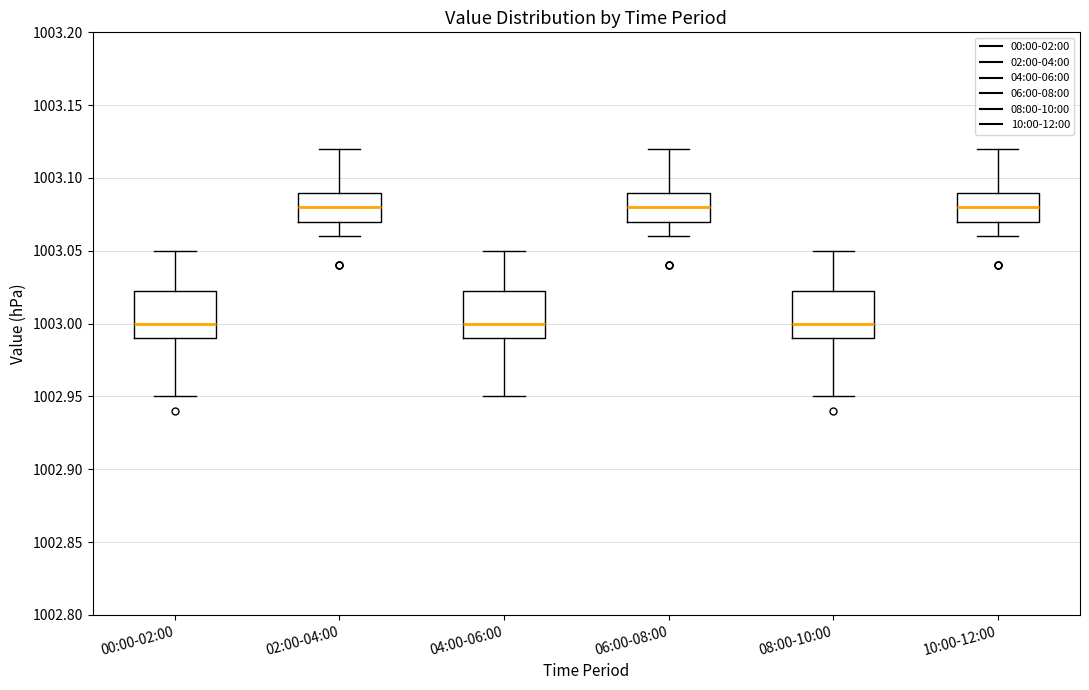

Reading left to right, transcribe this box plot: for each box, give where its median line is, the range the box spans, and where its two whiskers end, as read against the y-axis. The values are not printed on the chart, so give them approximately, as read against the axis.

00:00-02:00: median 1003.000, box 1002.990 to 1003.025, whiskers 1002.950 to 1003.050
02:00-04:00: median 1003.080, box 1003.070 to 1003.090, whiskers 1003.060 to 1003.120
04:00-06:00: median 1003.000, box 1002.990 to 1003.025, whiskers 1002.950 to 1003.050
06:00-08:00: median 1003.080, box 1003.070 to 1003.090, whiskers 1003.060 to 1003.120
08:00-10:00: median 1003.000, box 1002.990 to 1003.025, whiskers 1002.950 to 1003.050
10:00-12:00: median 1003.080, box 1003.070 to 1003.090, whiskers 1003.060 to 1003.120